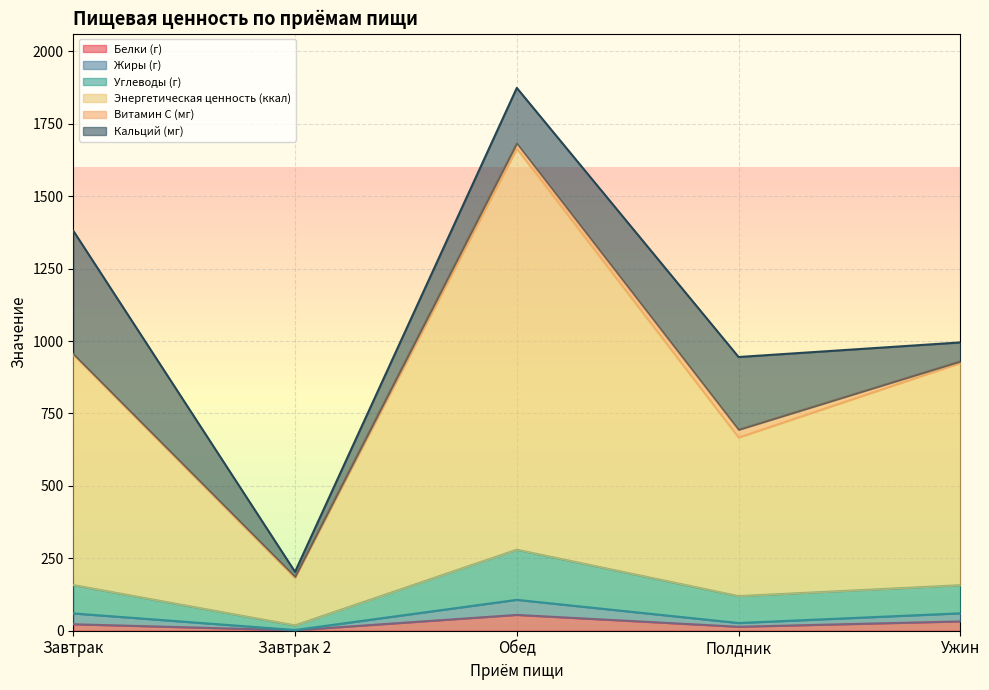

True or false: Углеводы (г) and Белки (г) intersect in this chart.

False